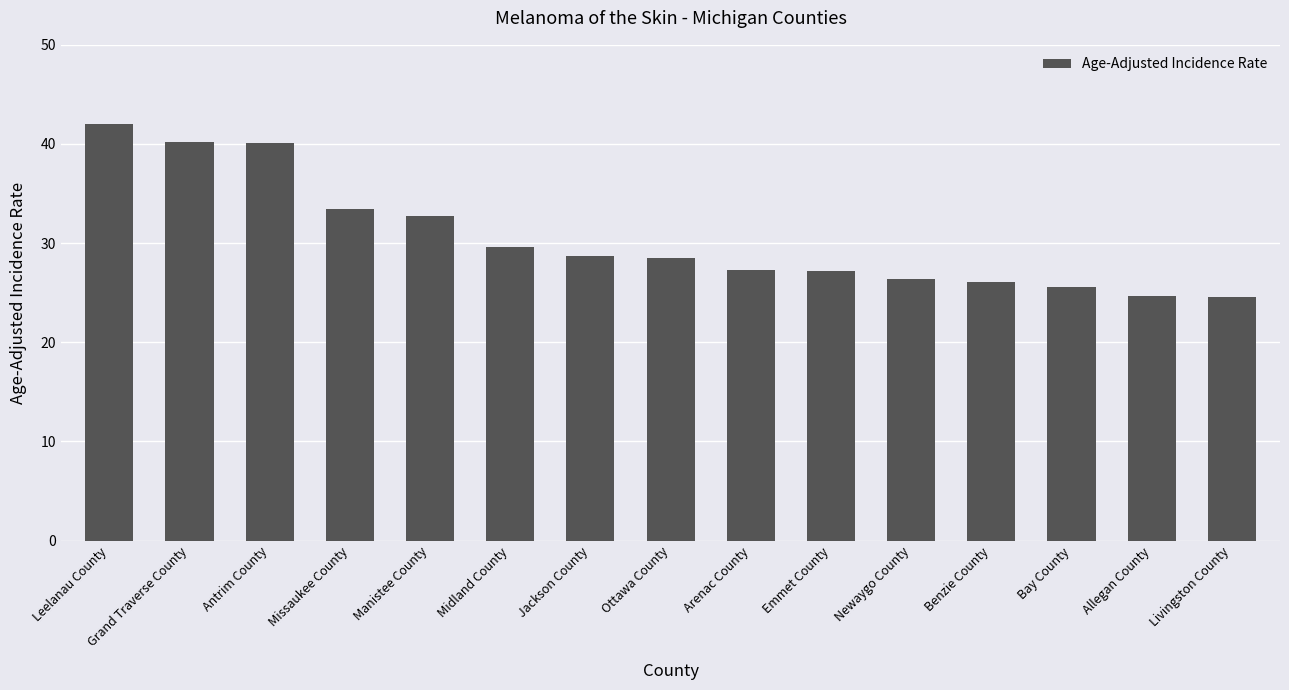

How many bars are there in total?

15